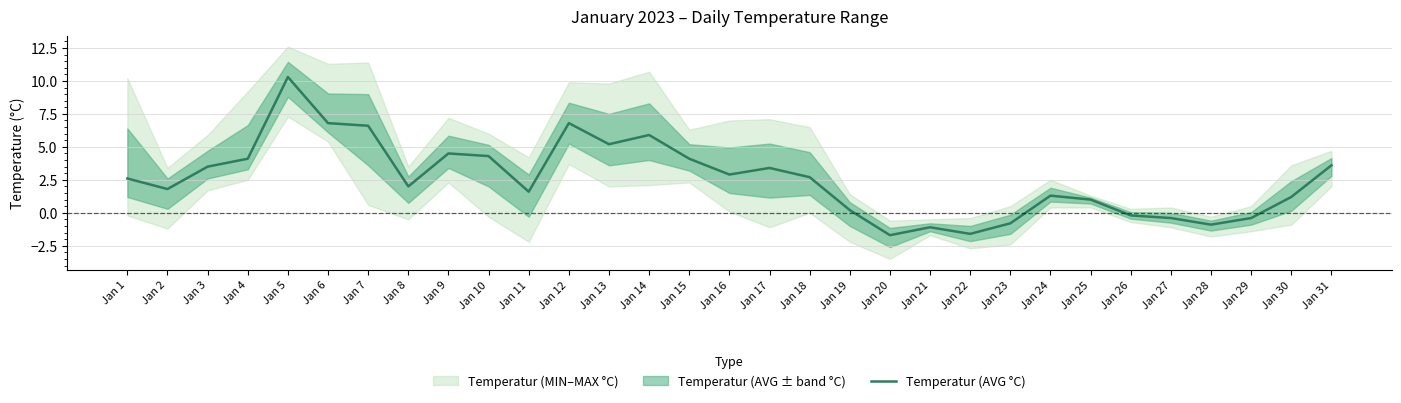

What is the average value?

2.6